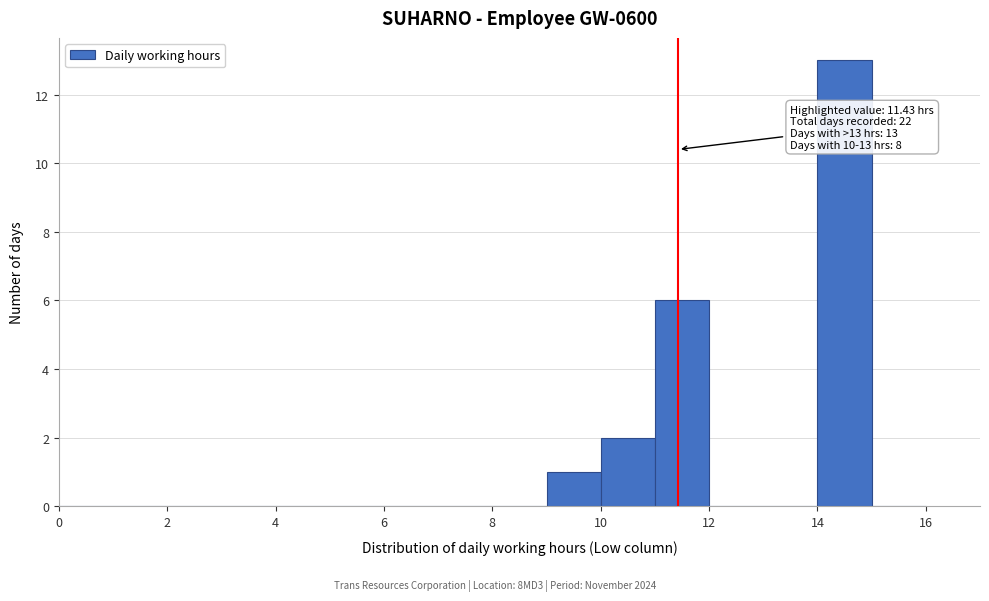

Over which range of the x-axis is the bar tallest?

14 to 15